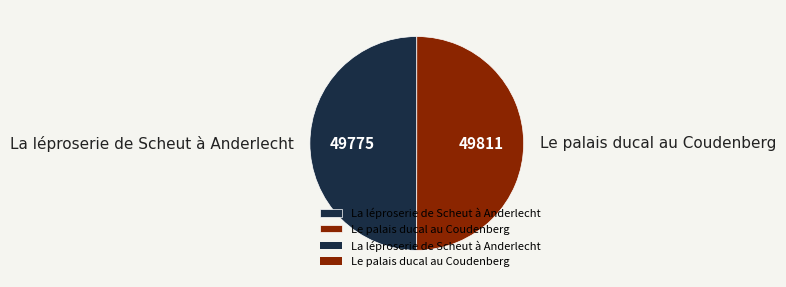

How many segments does this pie chart have?

2